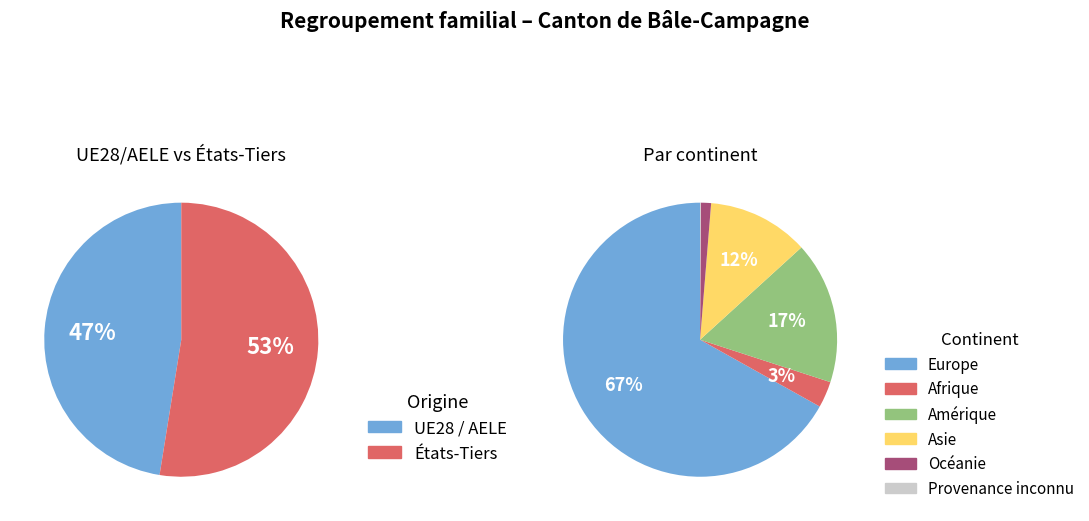

Is there a majority slice in this chart?

Yes